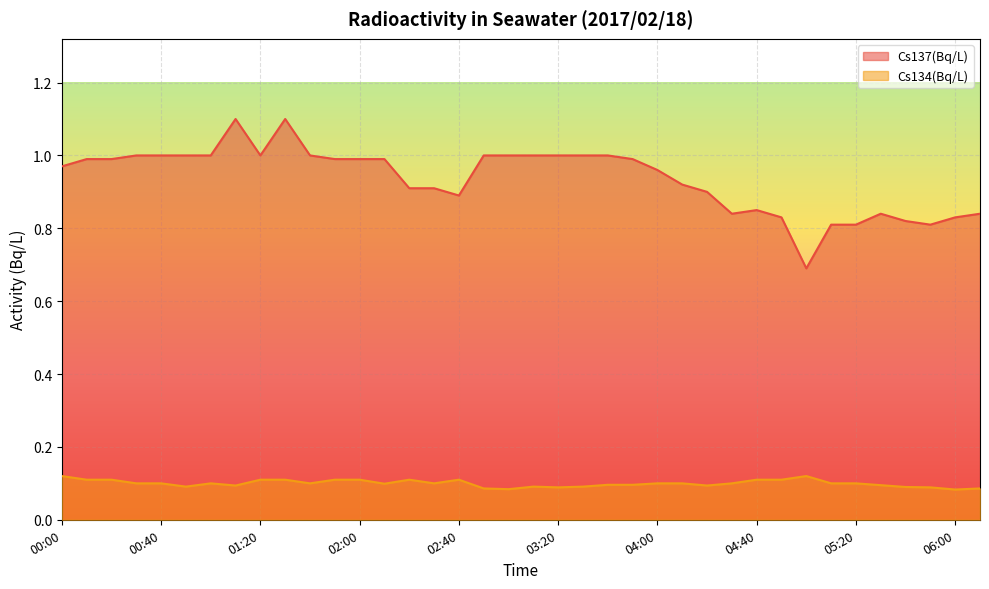

Between 00:20 and 02:10, which series saw the biggest shift?

Cs134(Bq/L)